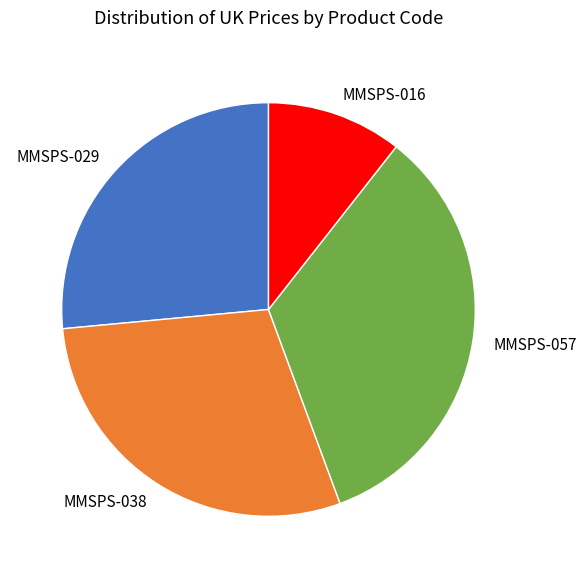

The MMSPS-016 slice represents 11% of the pie. True or false?

True